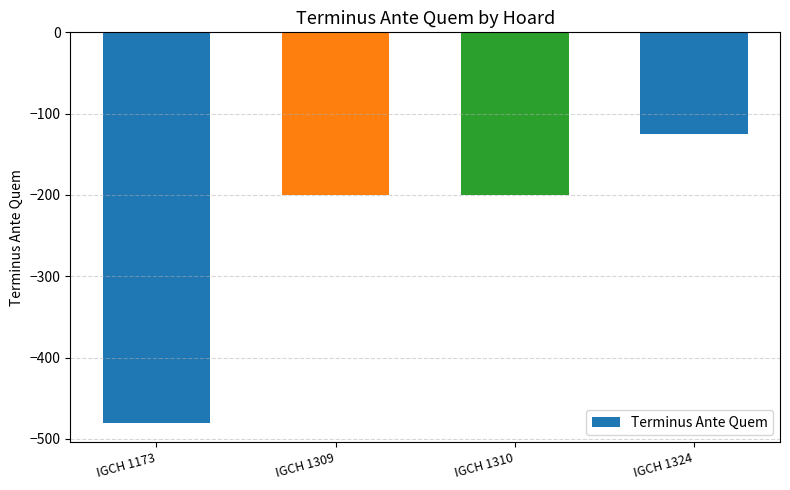

True or false: the data shows -759 at IGCH 1173.

False